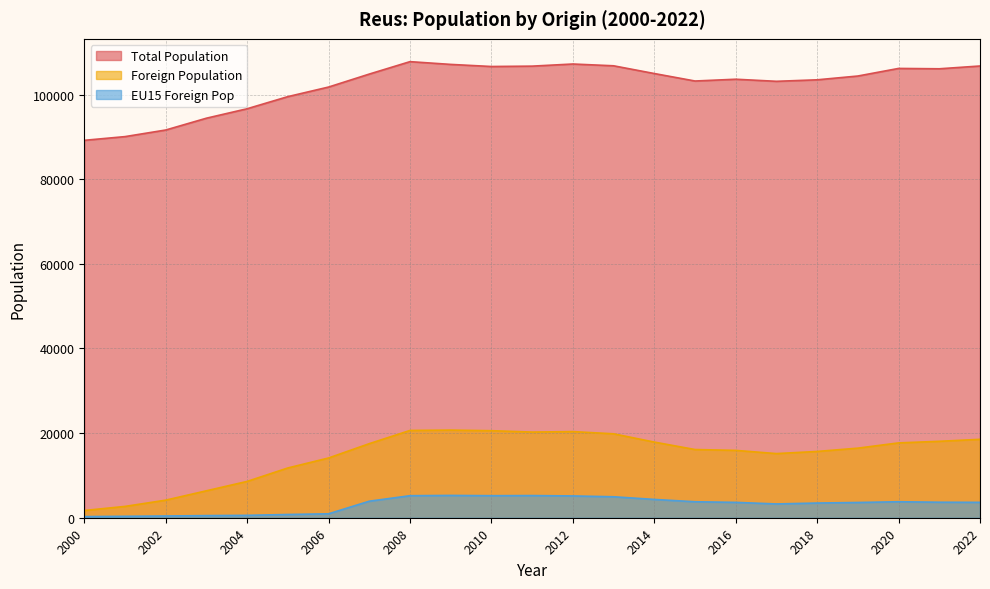

How many interior local valleys does the EU15 Foreign Pop series have?

2